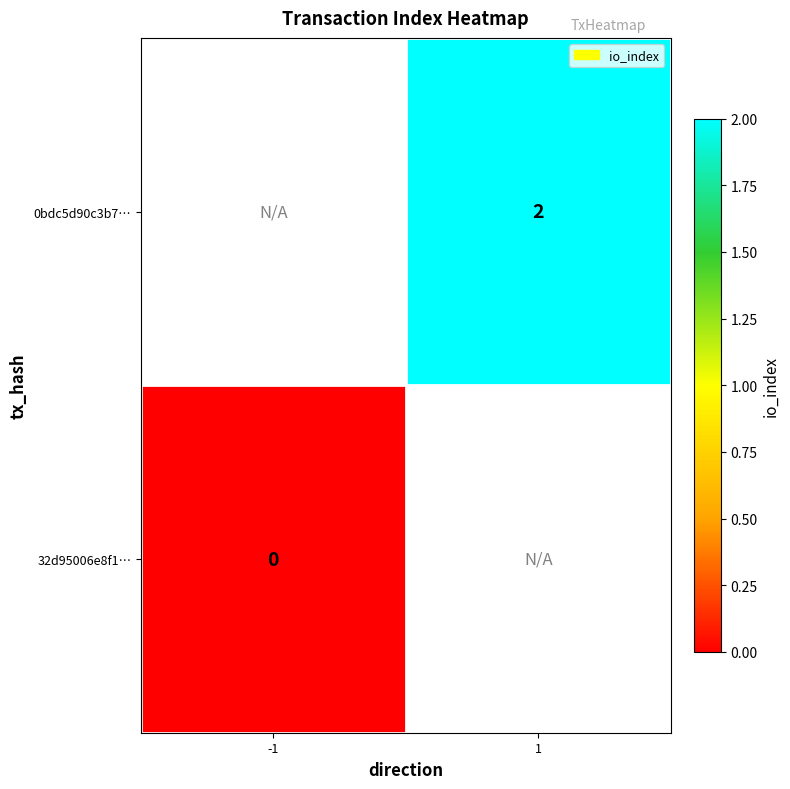

True or false: 0bdc5d90c3b7… has a value of 3 at 1.

False